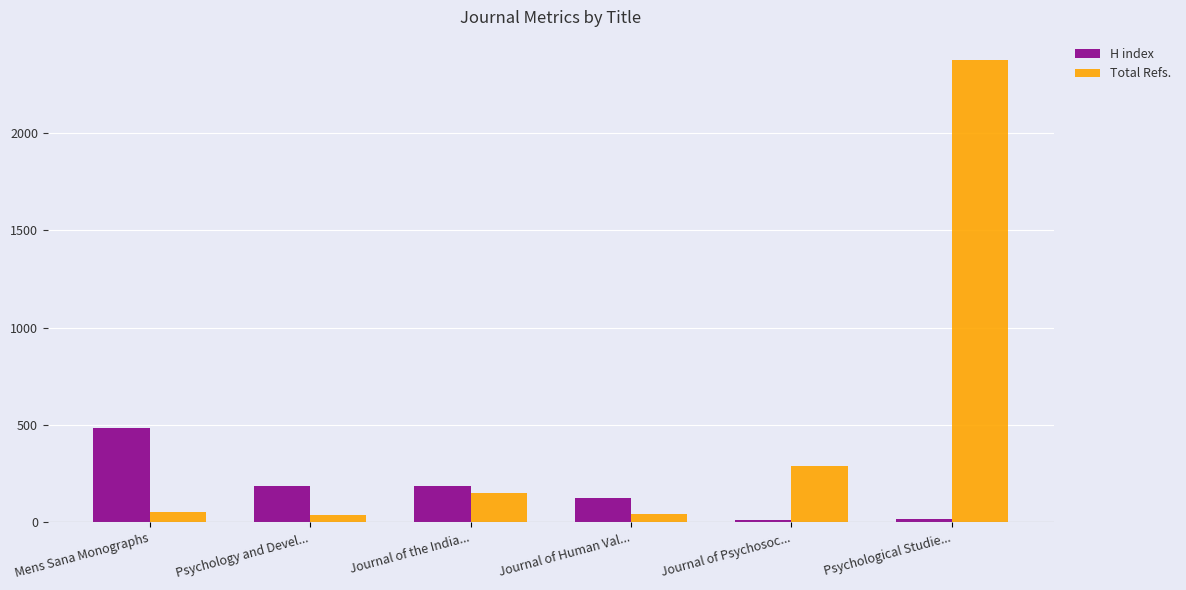

What is the maximum value shown in the chart?

2376